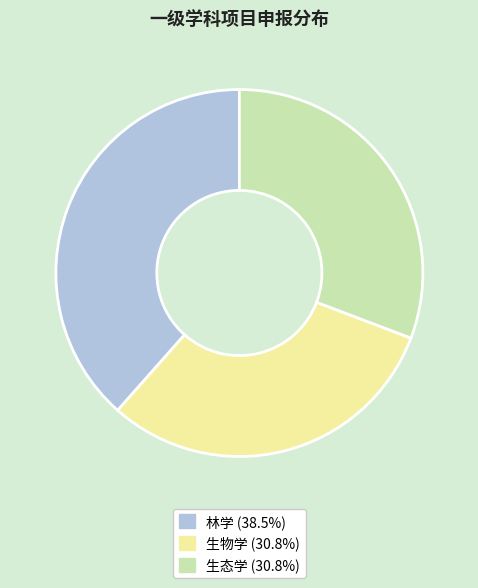

Which category has the biggest portion of the pie?

林学